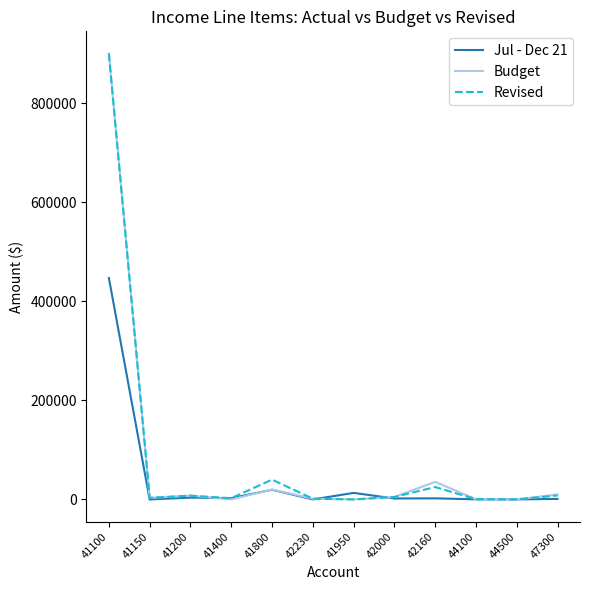

Does the chart have visible grid lines?

No